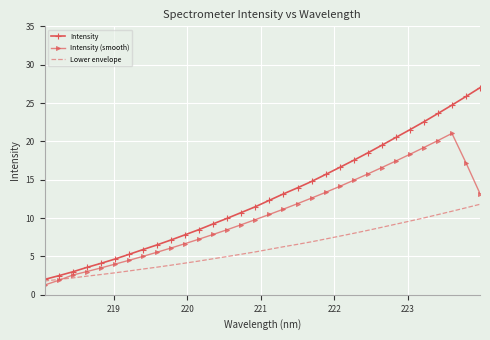

Rank the series by their average value, from lowest to highest.

Lower envelope, Intensity (smooth), Intensity